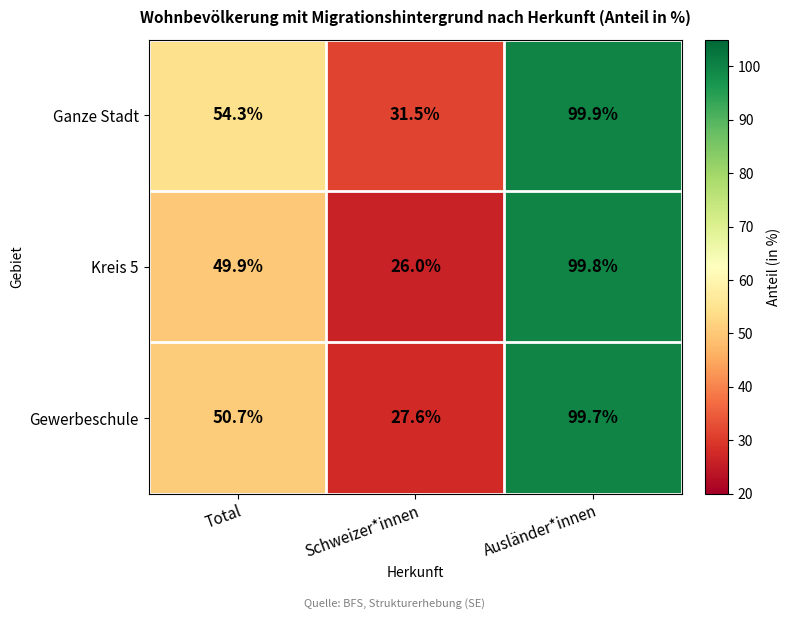

What is the minimum value for Ganze Stadt?

31.5